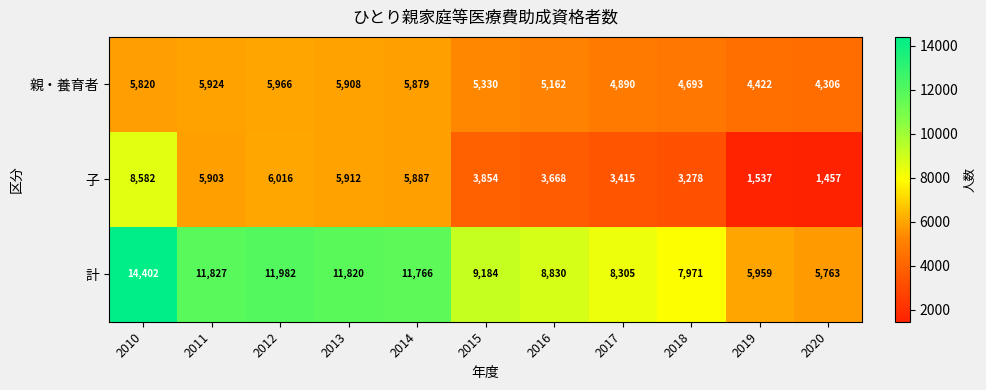

At which category is the sum across all series the highest?

2010